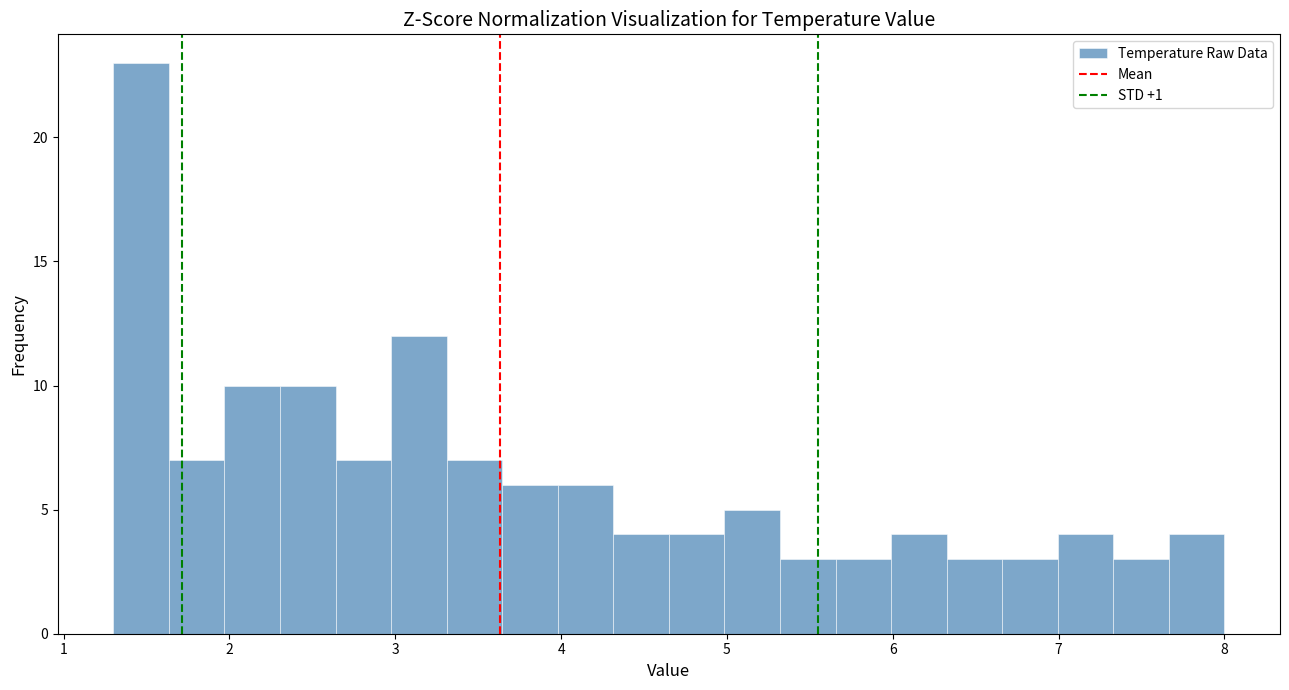

Read against the x-axis, roughly where is the centre of the tallest bar?

1.5